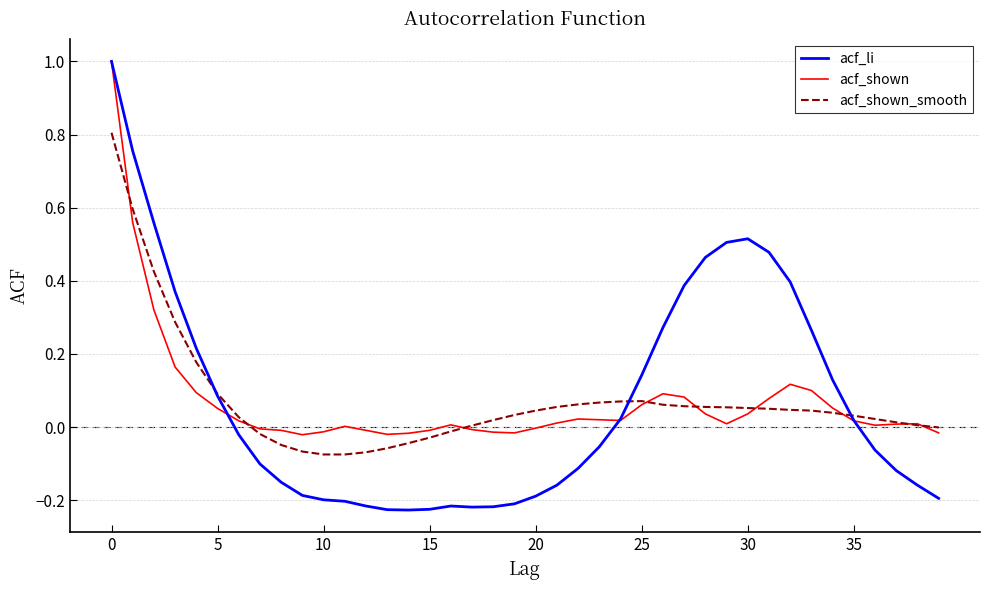

What is the sum of all acf_li values?

2.9